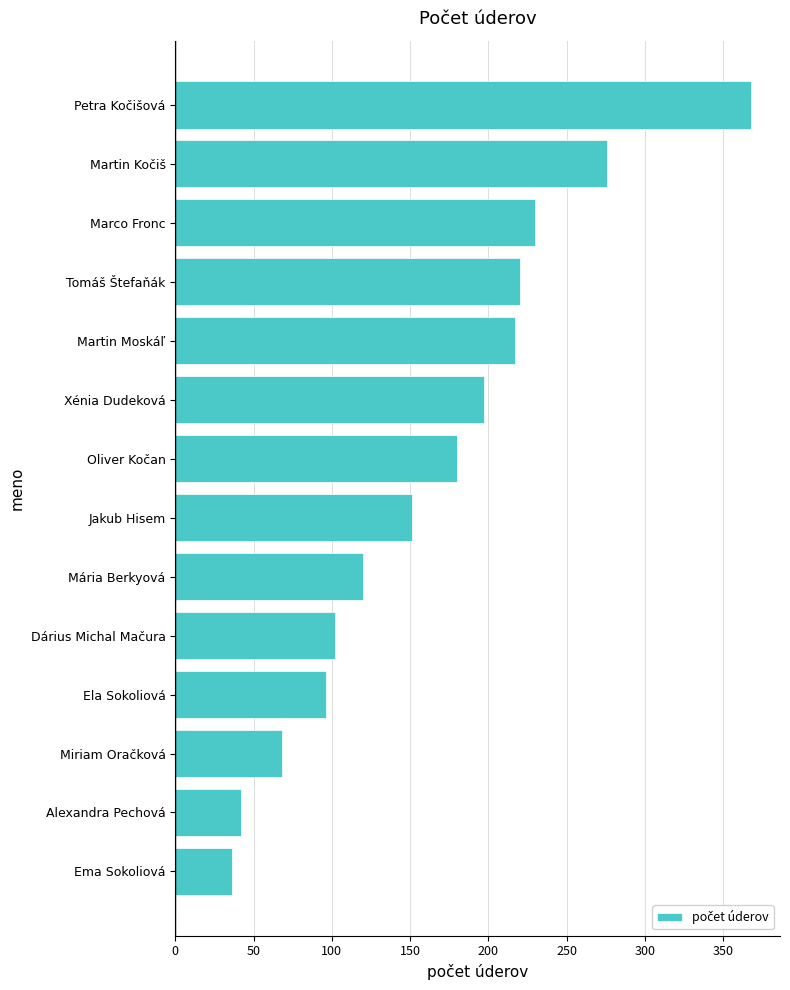

Is it true that the value at Xénia Dudeková is 197?

True